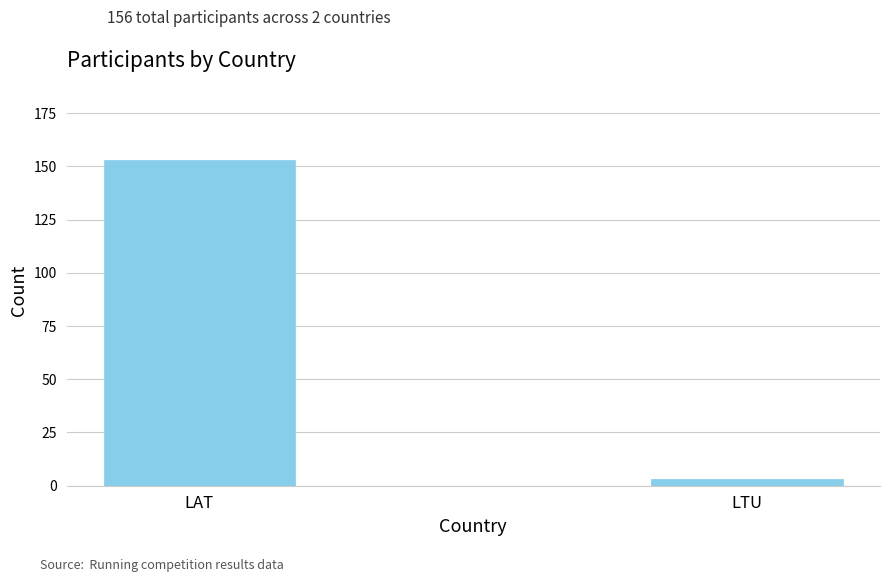

Rank the categories by value from highest to lowest.

LAT, LTU